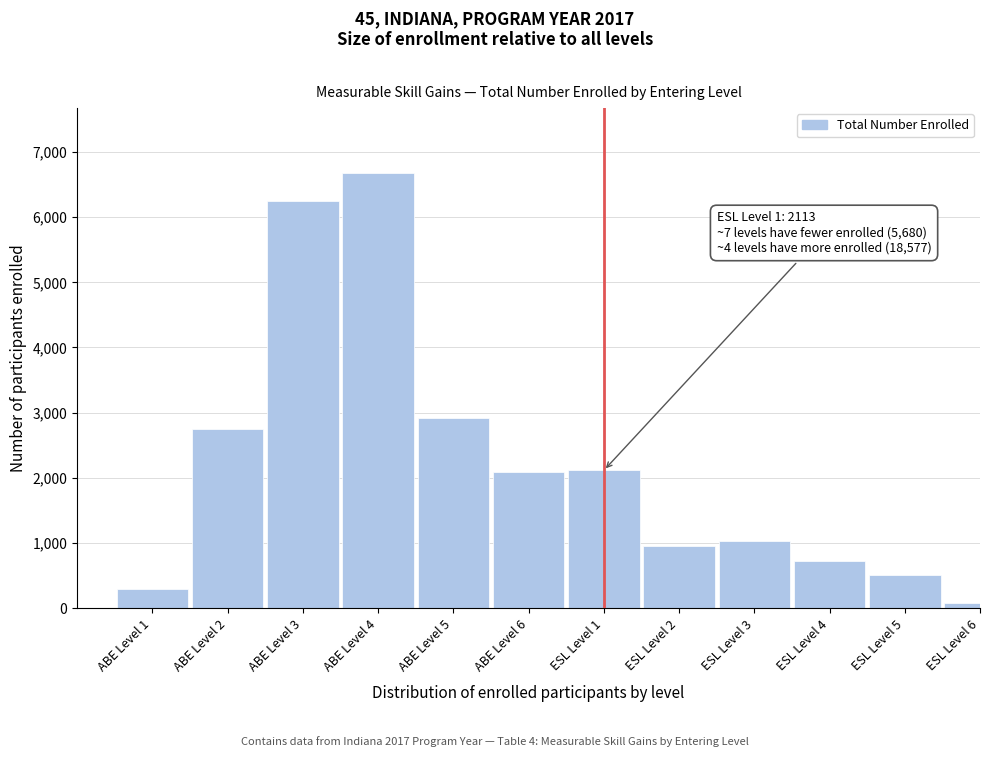

What is the sum of all values?

26370